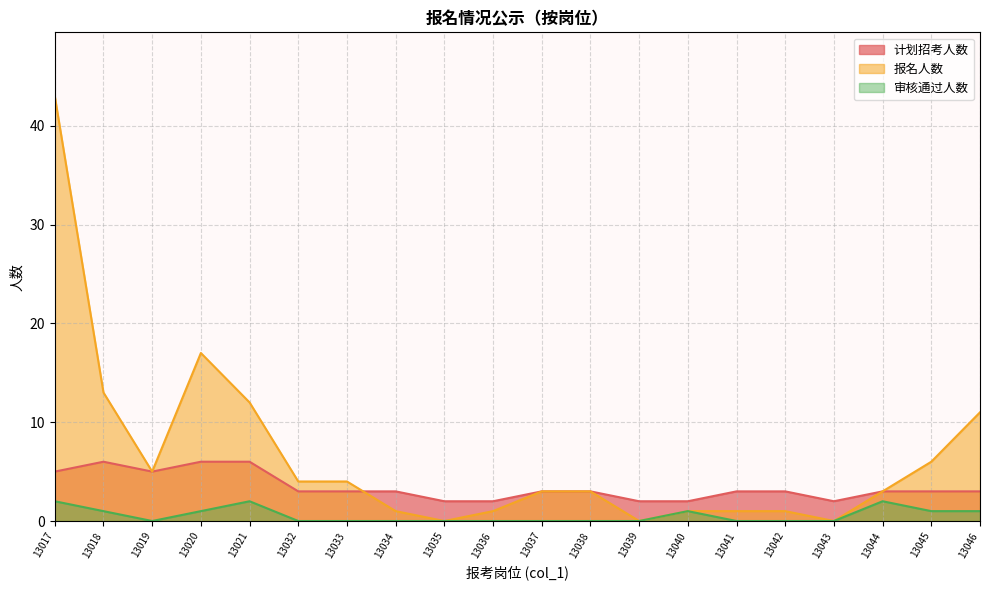

List the labels in order of 审核通过人数 value, smallest first.

13019, 13032, 13033, 13034, 13035, 13036, 13037, 13038, 13039, 13041, 13042, 13043, 13018, 13020, 13040, 13045, 13046, 13017, 13021, 13044